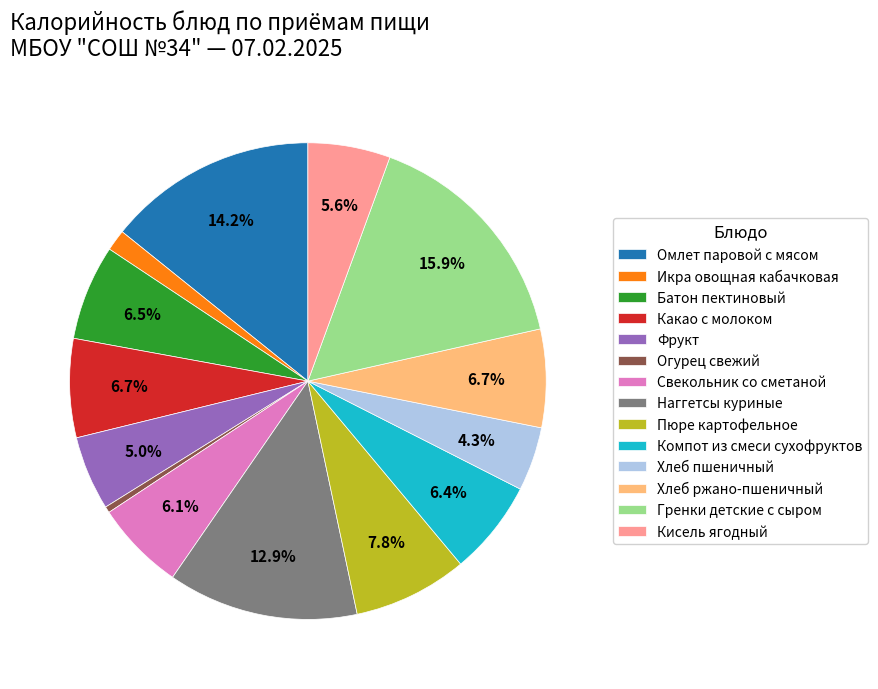

Count the number of slices in the pie.

14